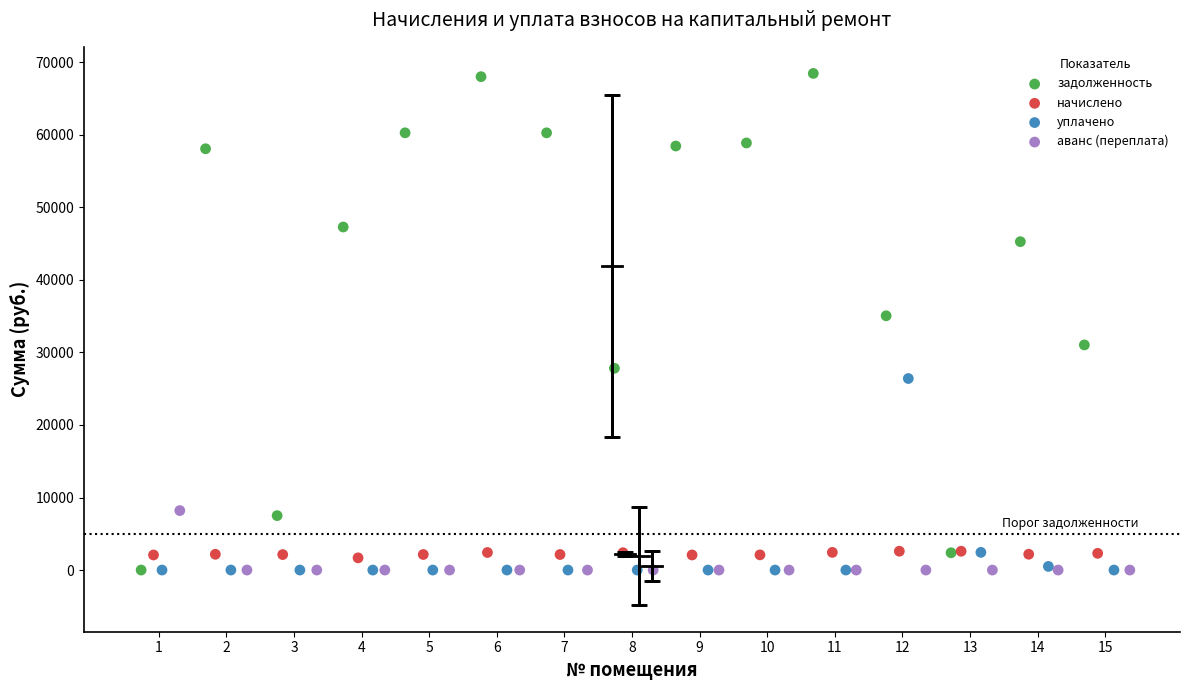

What are all the series names shown in the legend?

задолженность, начислено, уплачено, аванс (переплата)